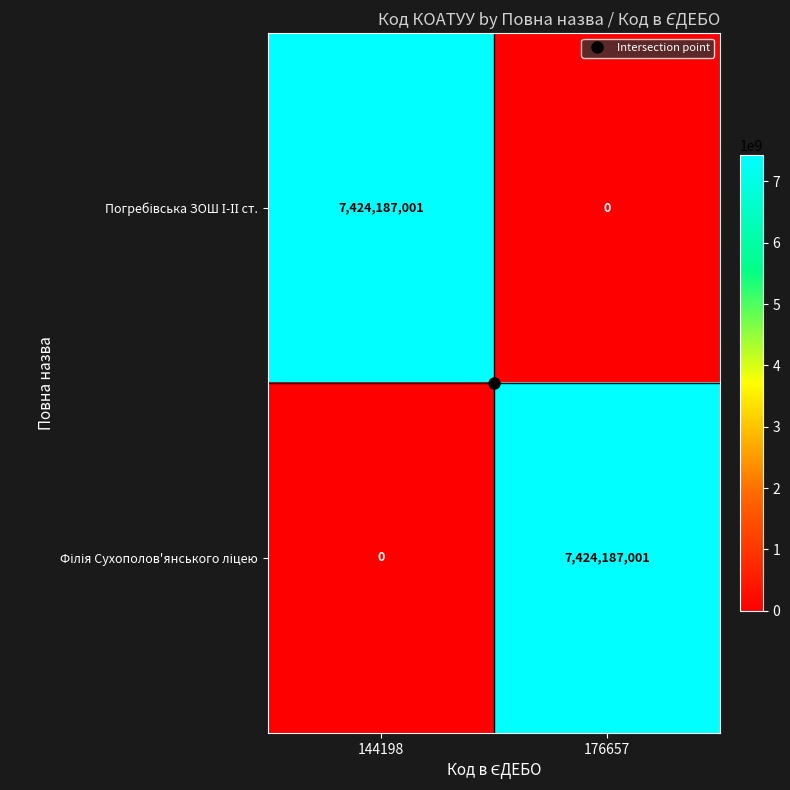

What is the total value across all series at 144198?

7424187001